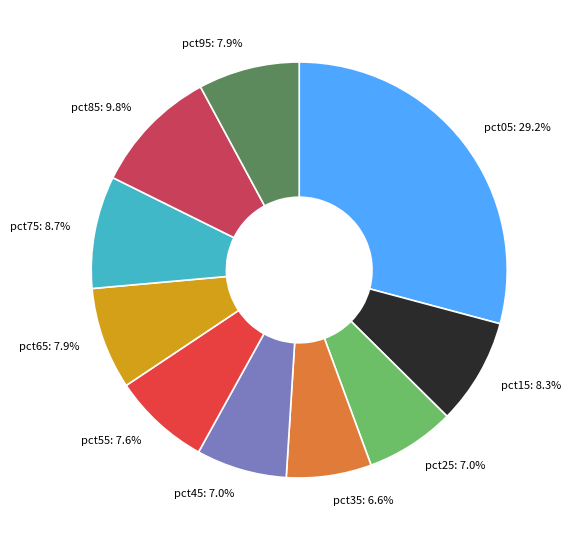

The pct95 slice represents 14% of the pie. True or false?

False